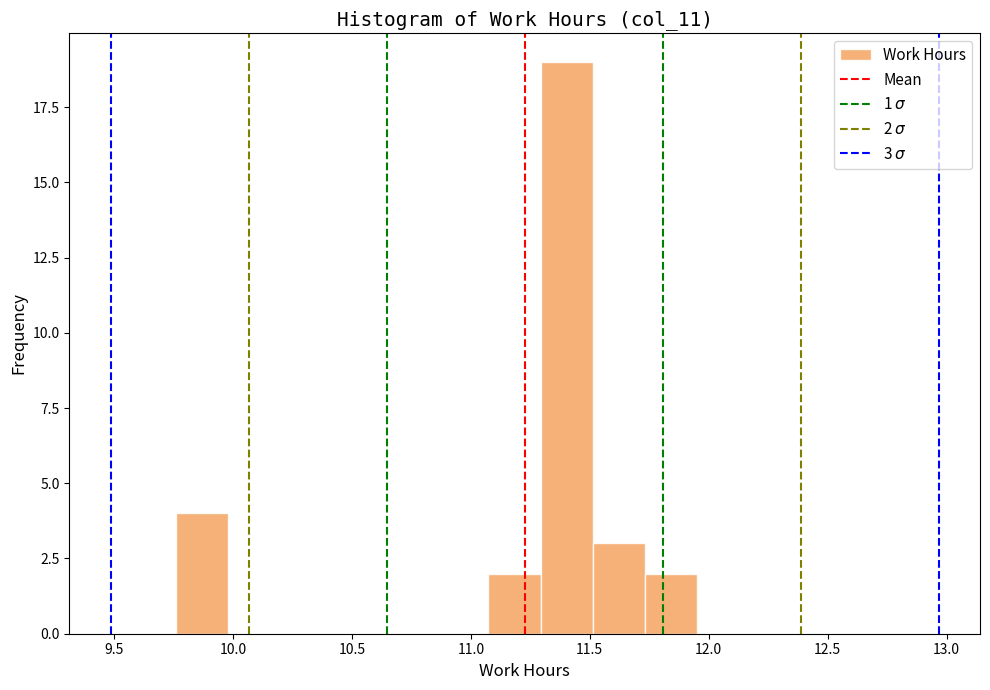

Which range on the x-axis has the tallest bar?

11.30 to 11.50